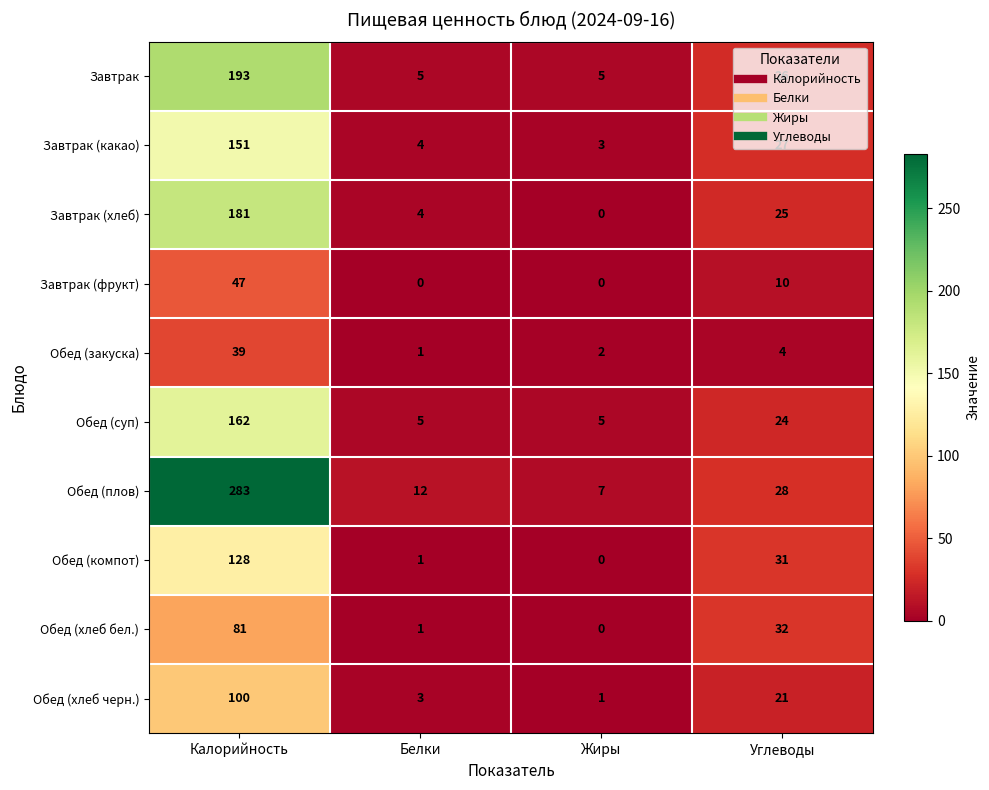

Which series has the widest spread of values?

Обед (плов)